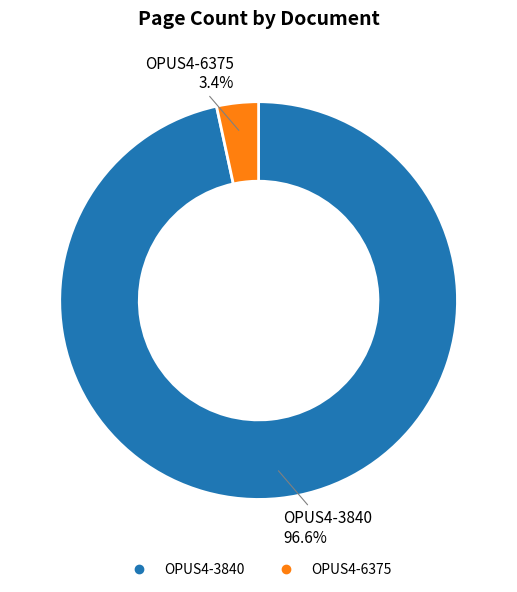

To the nearest percent, what is the average slice percentage?

50%